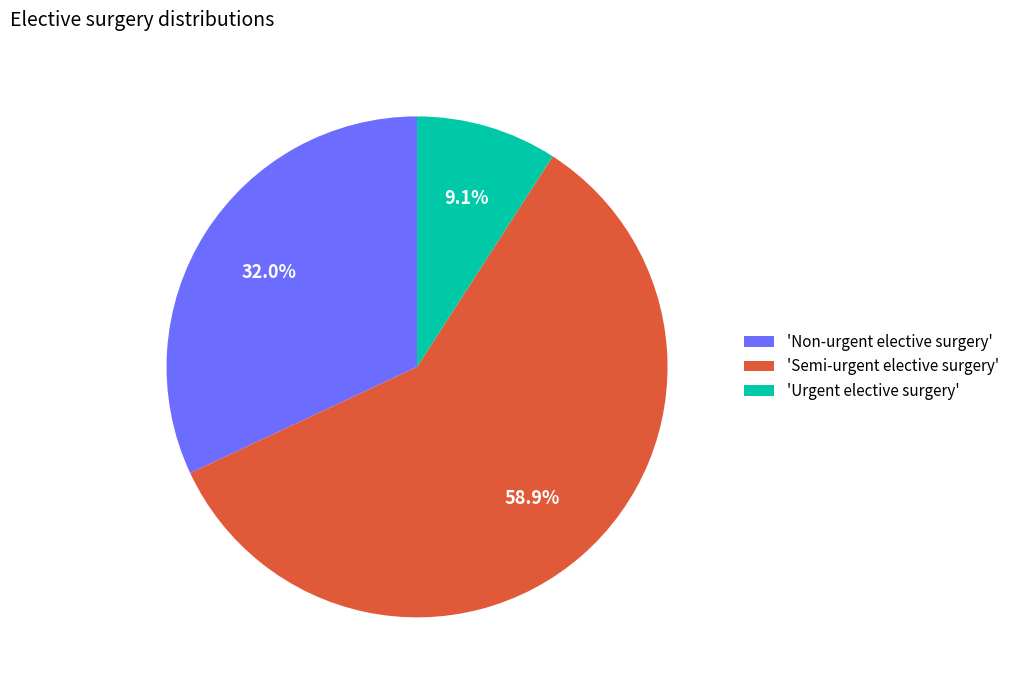

Which category has the smallest portion of the pie?

'Urgent elective surgery'